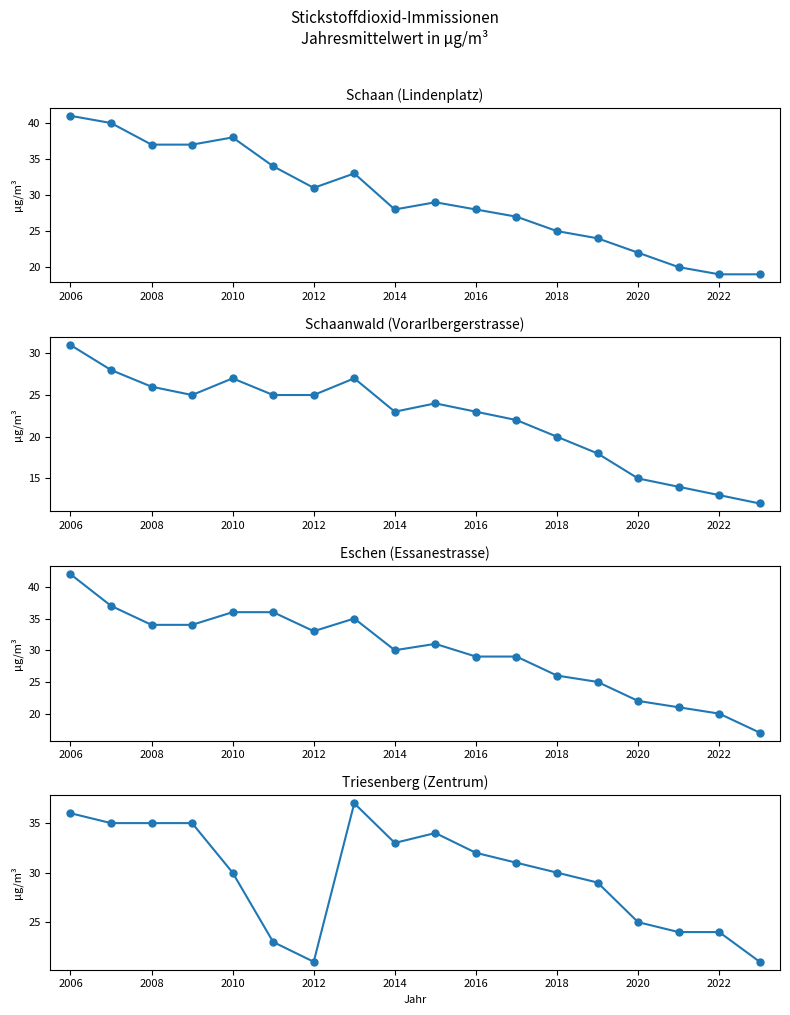

What is the maximum value for Triesenberg (Zentrum)?

37